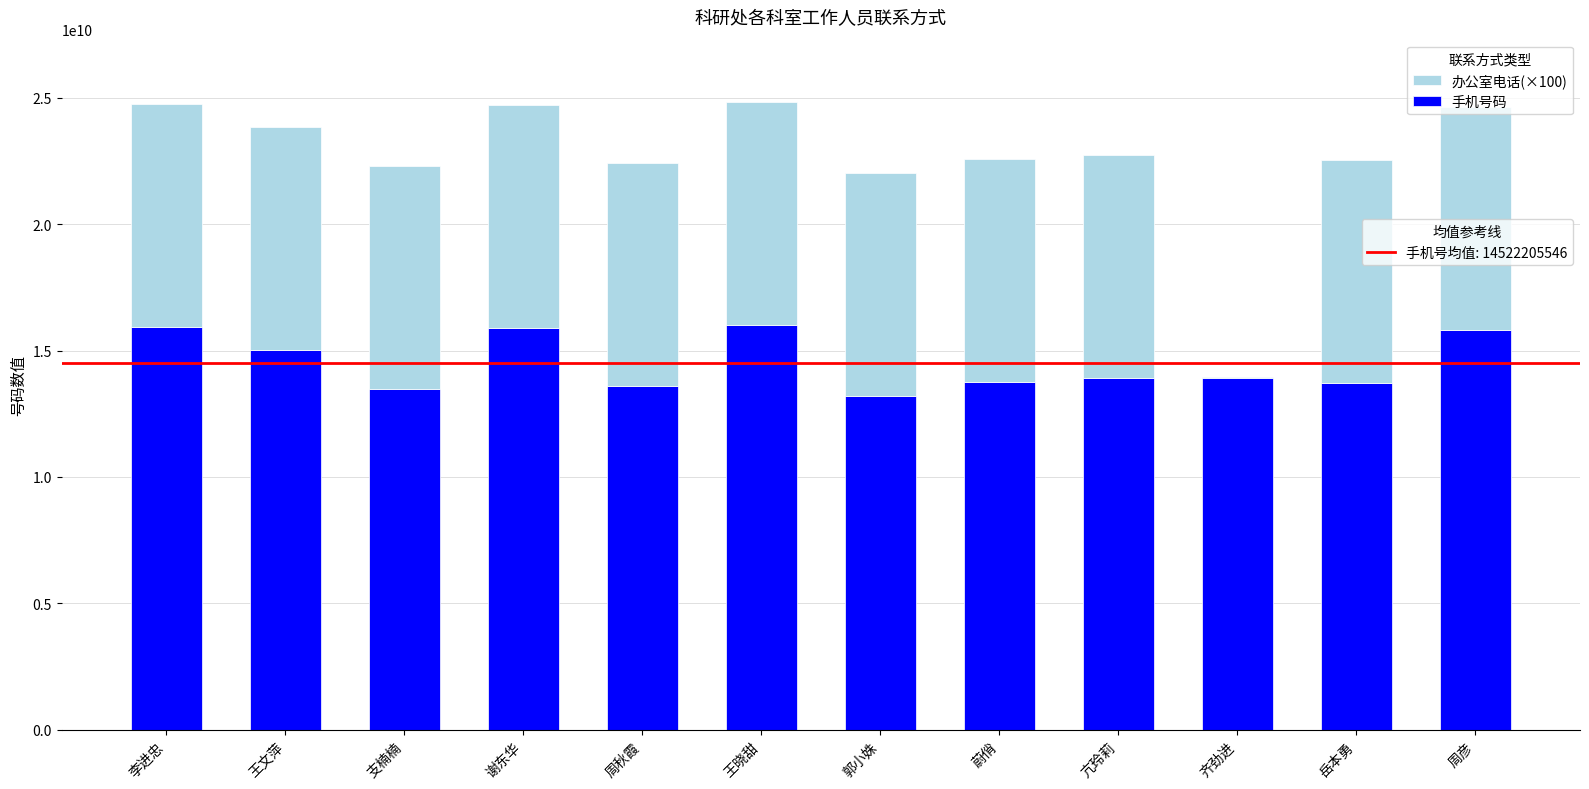

What is the total value across all series at 岳本勇?

22537039558